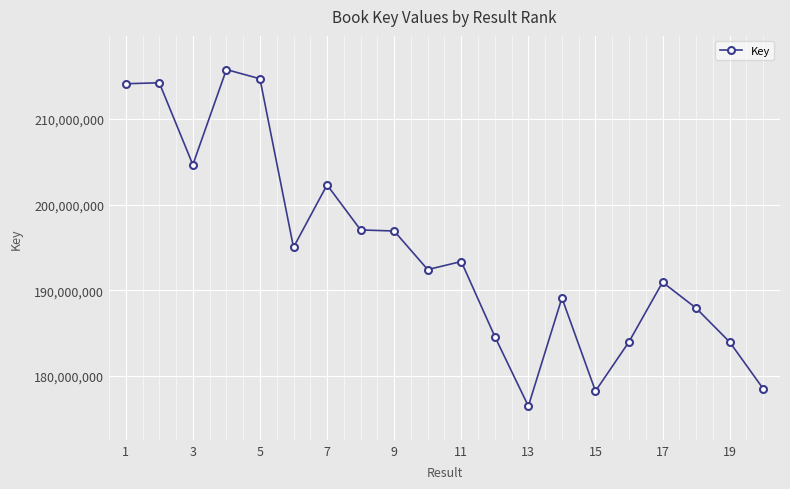

What is the value of the 6th point from the left?

195019722